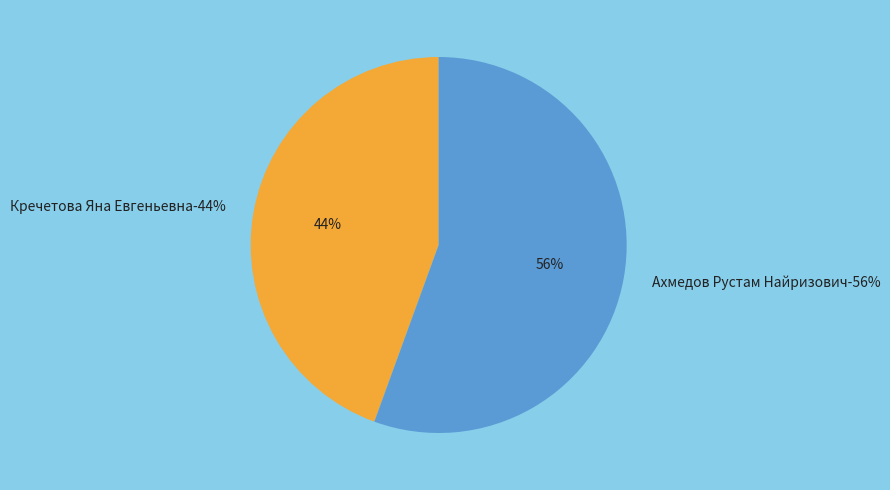

True or false: Ахмедов Рустам Найризович accounts for 56% of the total.

True